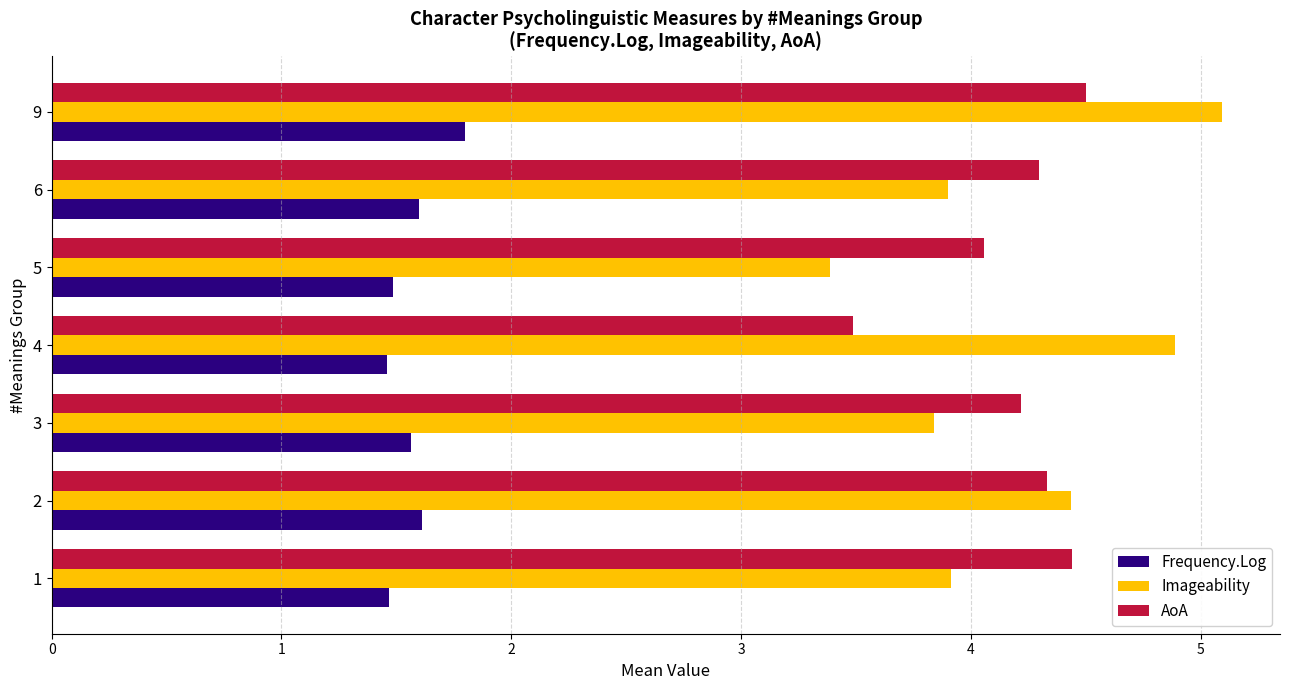

The Frequency.Log series shows 1.6 at 3. True or false?

True